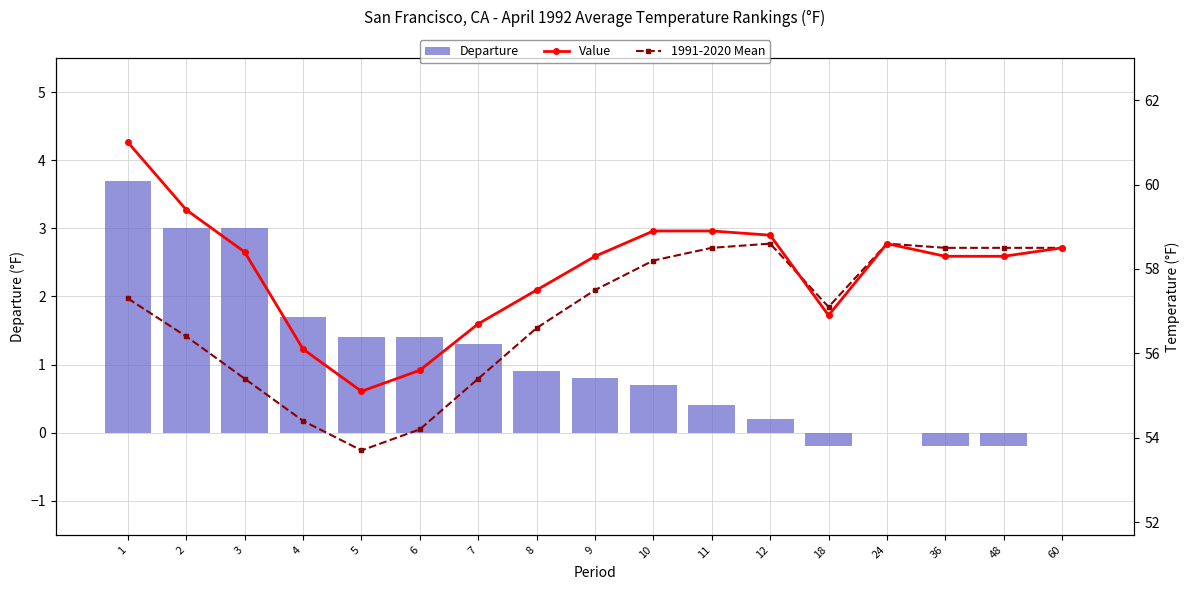

Is it true that Value equals 12.8 at 3?

False